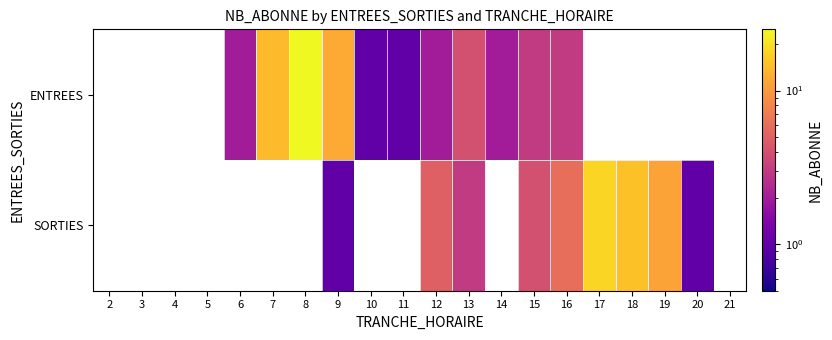

At which category is the sum across all series the highest?

9